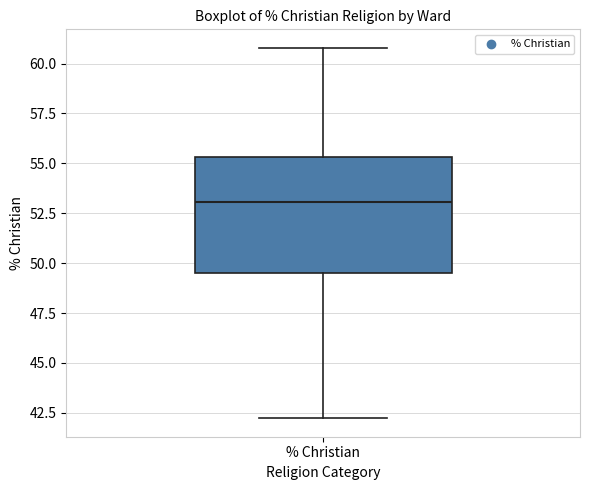

Where does the median line of the box for % Christian sit on the y-axis? The values are not printed on the chart, so give them approximately, as read against the axis.

53.0